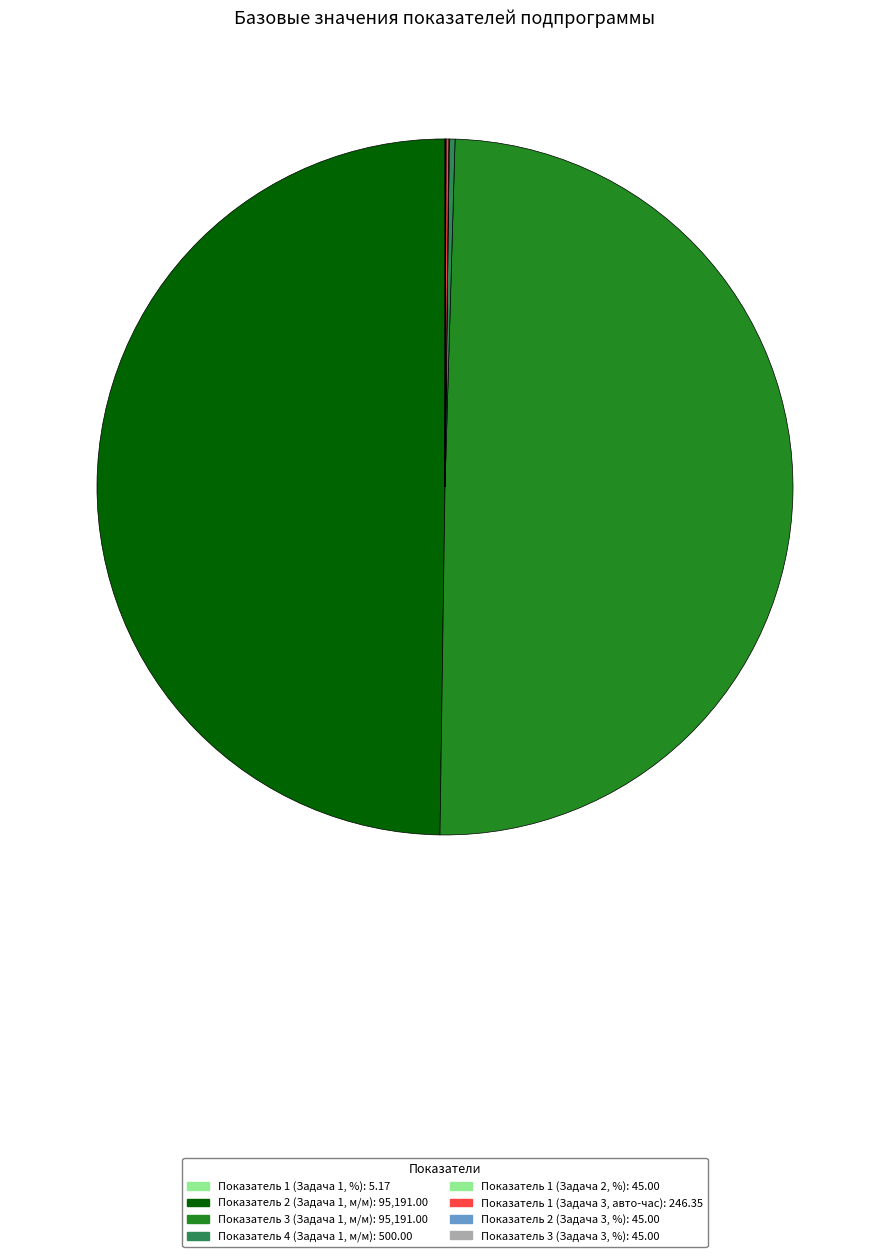

Between Показатель 3 (Задача 3, %) and Показатель 1 (Задача 1, %), which is larger?

Показатель 3 (Задача 3, %)